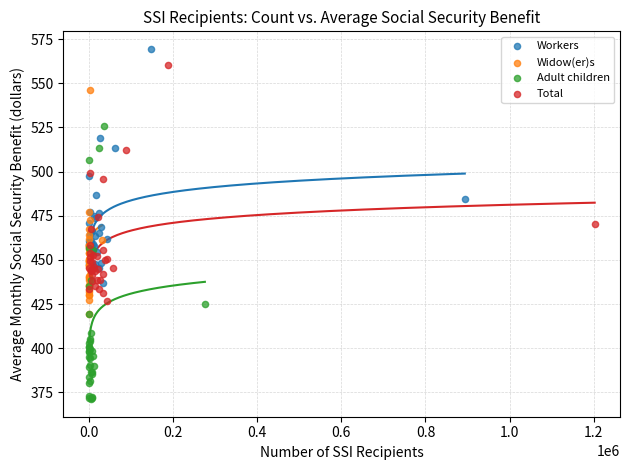

Which series contains the highest Y value?

Workers